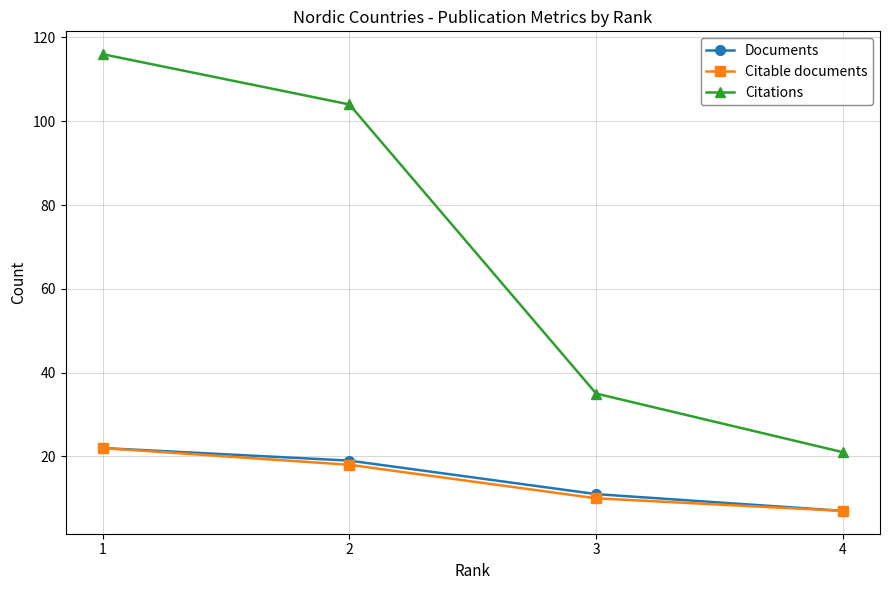

Rank the series at 2 from lowest to highest value.

Citable documents, Documents, Citations